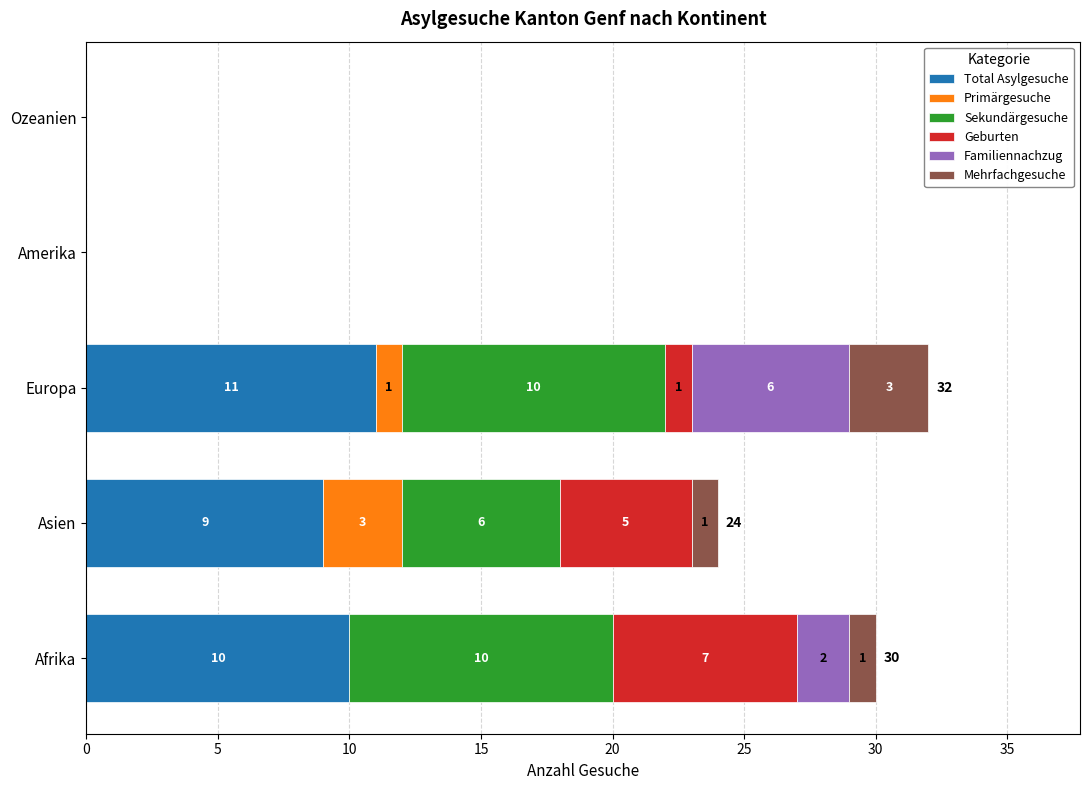

What is the total value across all series at Asien?

24